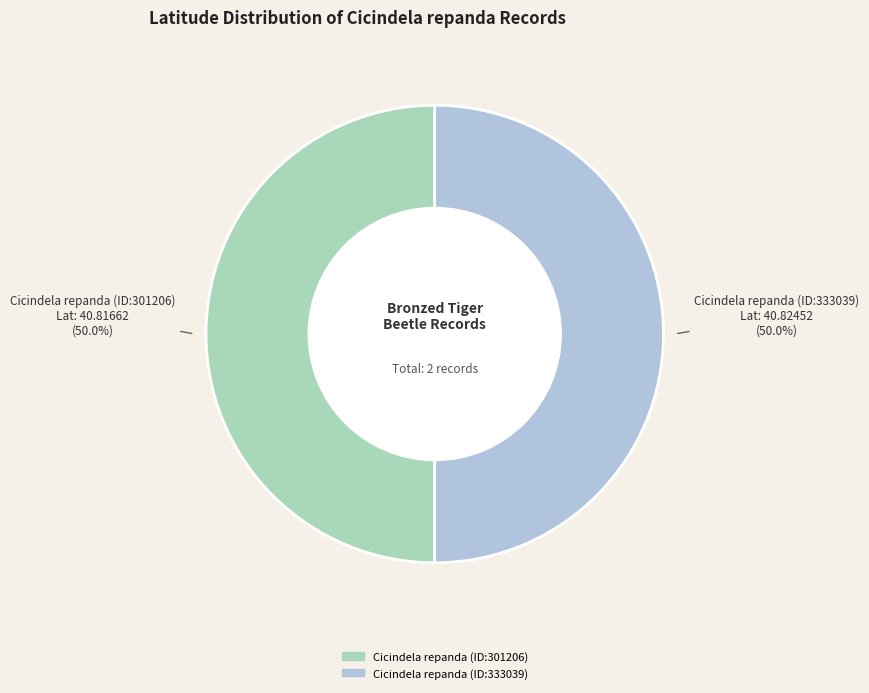

How many segments does this pie chart have?

2